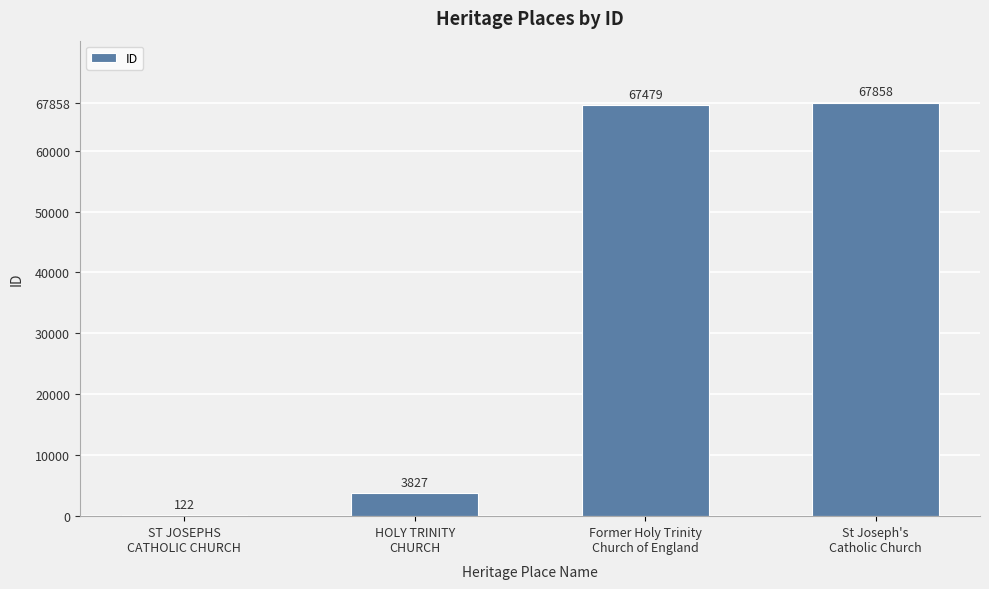

How many data points does each series have?

4